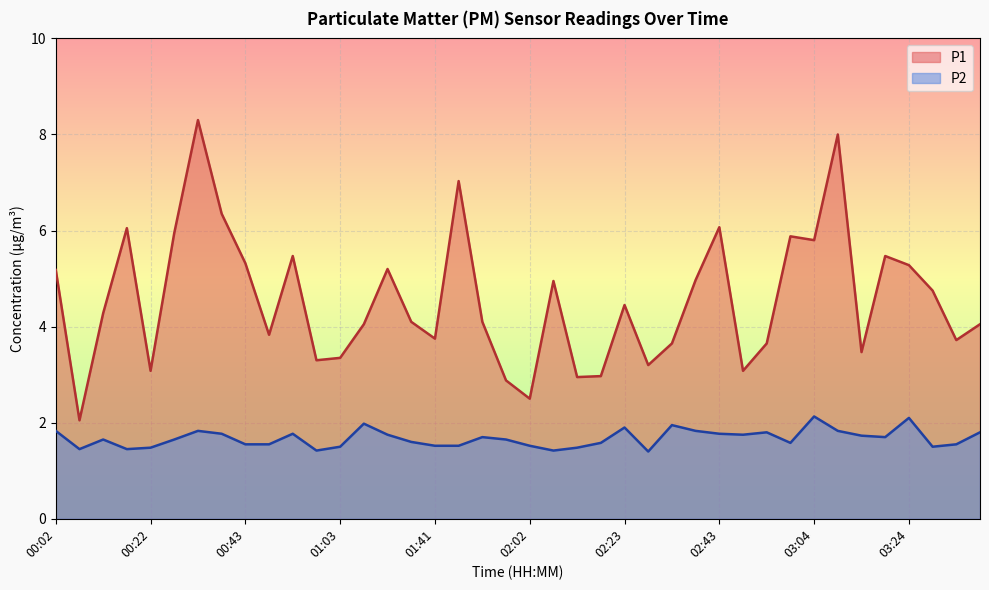

How many values in the P1 series exceed 4?

24